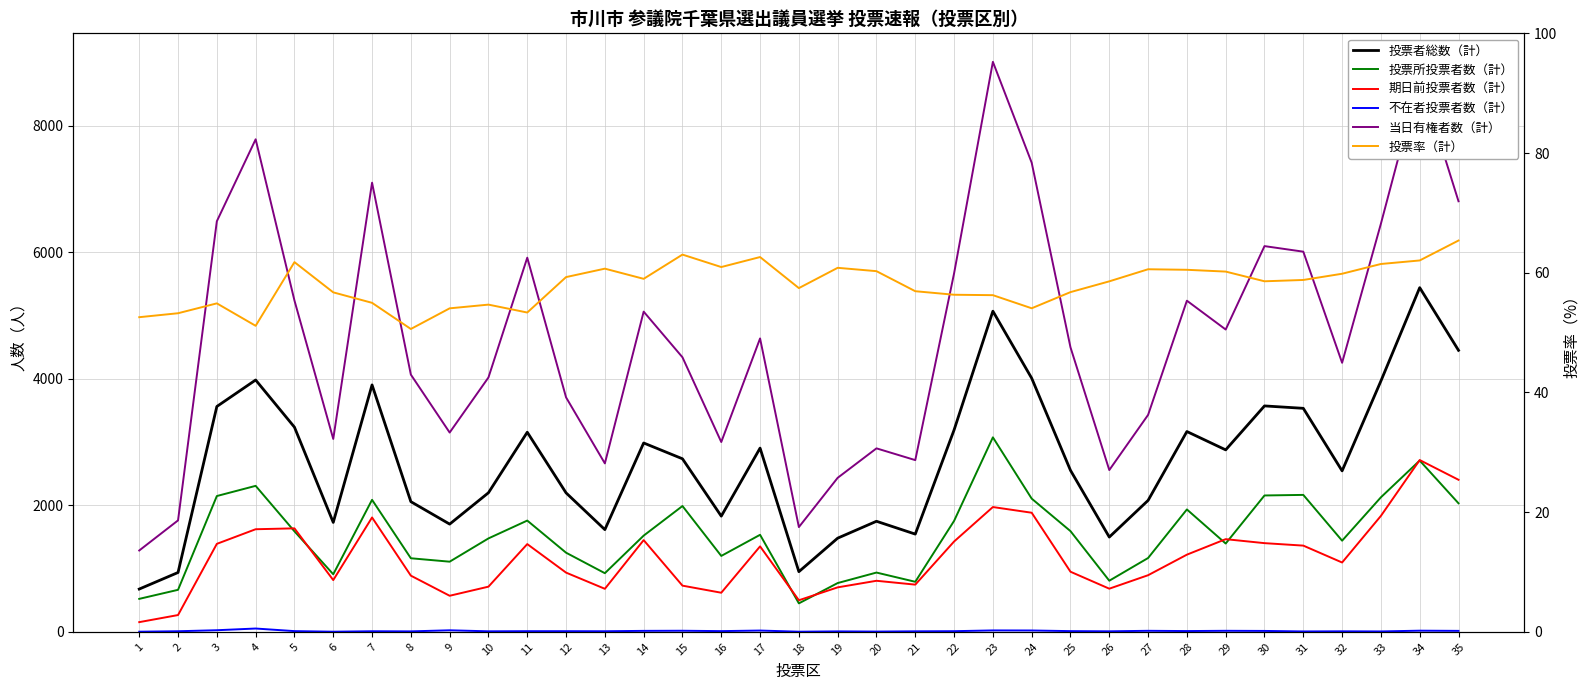

The 期日前投票者数（計） series shows 888.0 at 8. True or false?

True